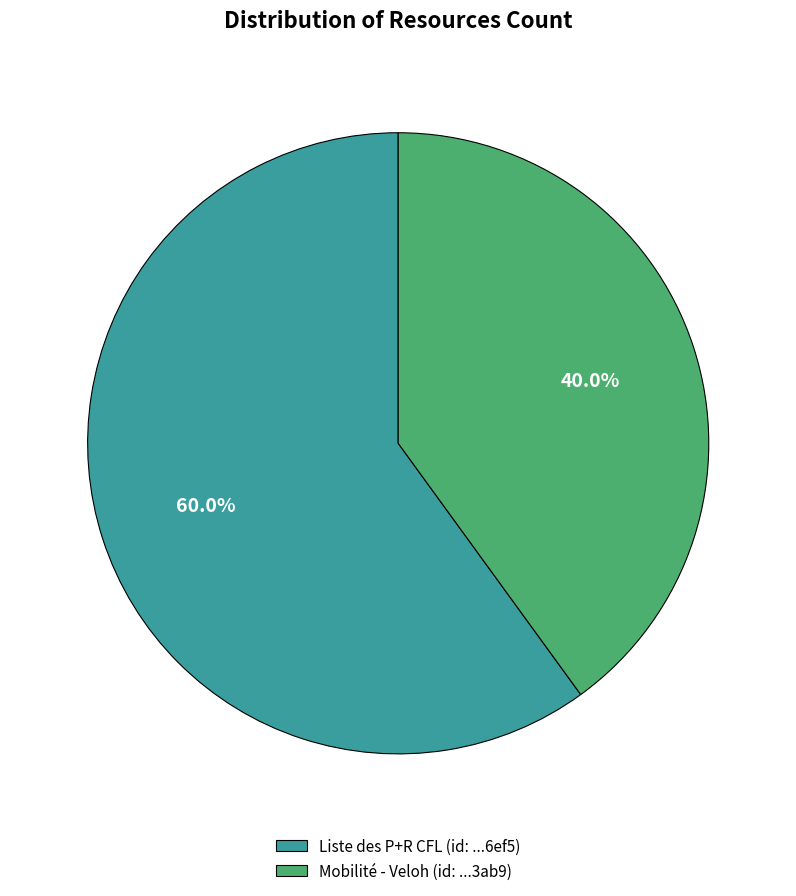

Rank the categories by value from lowest to highest.

Mobilité - Veloh (id: ...3ab9), Liste des P+R CFL (id: ...6ef5)